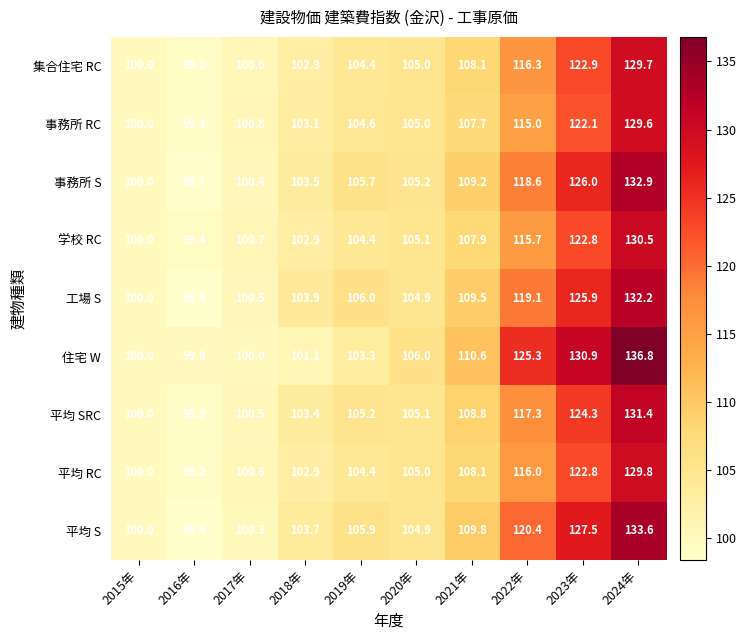

Count the number of categories in the chart.

10